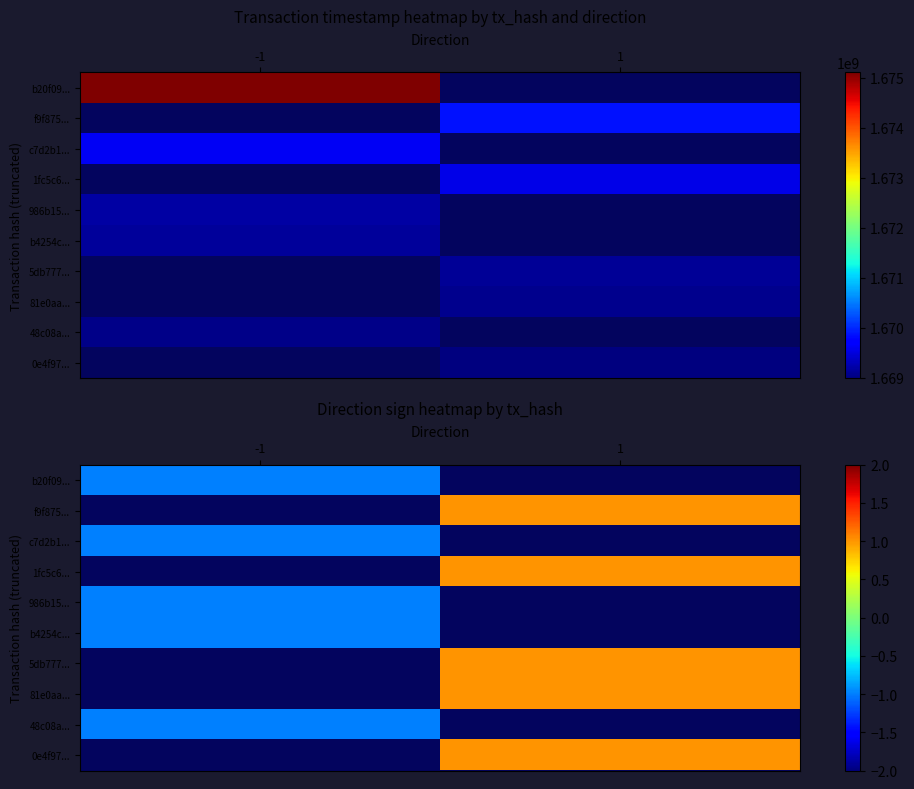

Is it true that f9f875... equals 0.5 at 1?

False